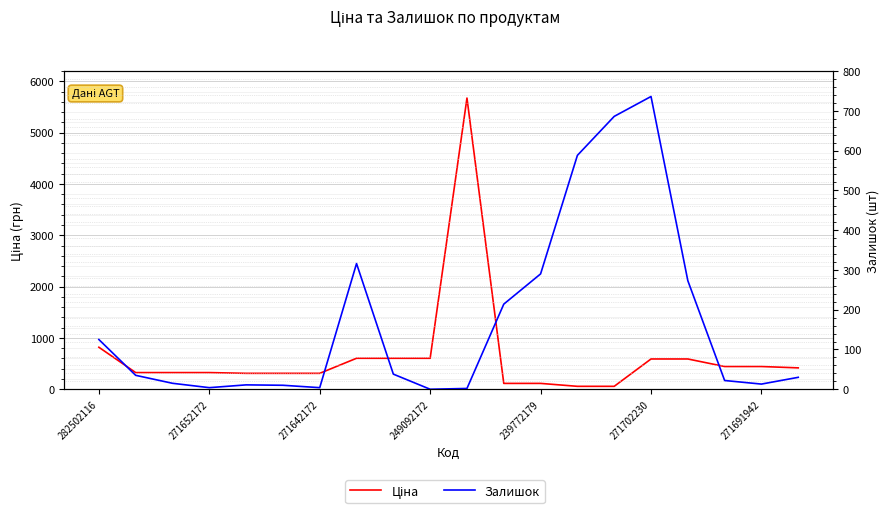

Does the chart display data point markers on the line(s)?

No